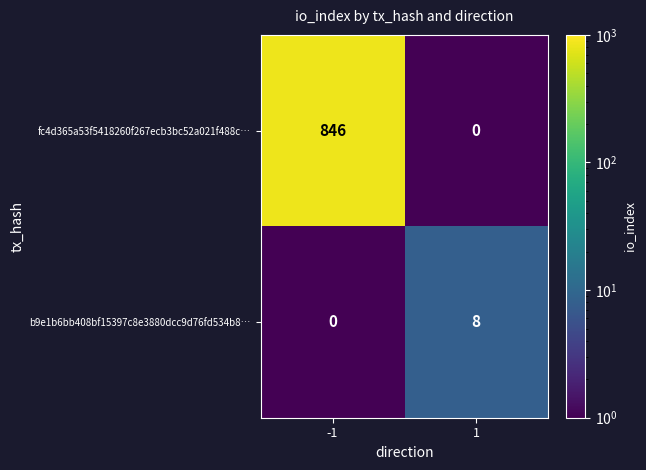

Read the fc4d365a53f5418260f267ecb3bc52a021f488c… value at -1, to the nearest 100.

800